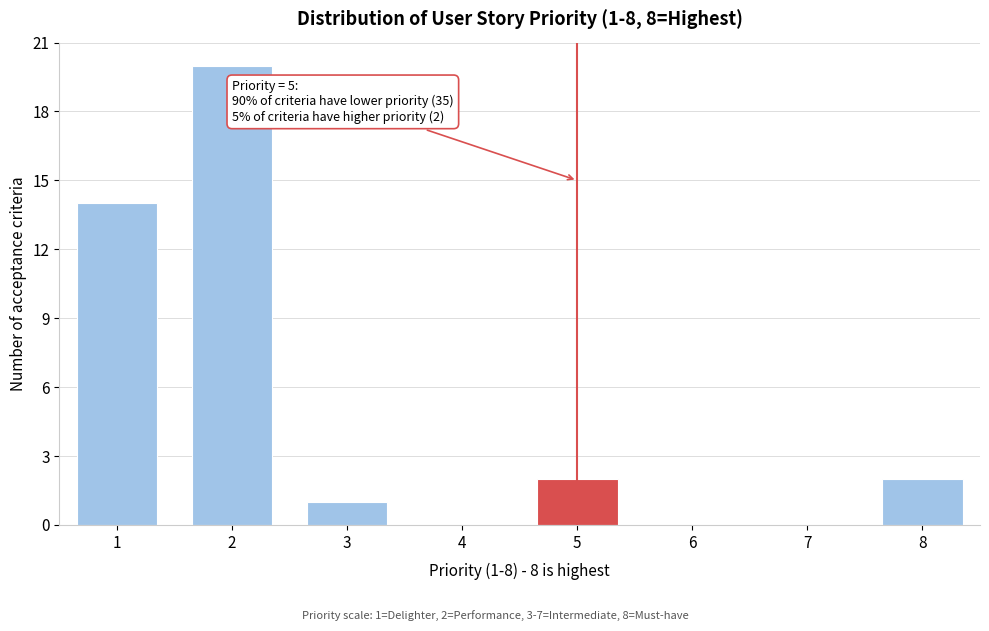

Reading left to right, list all the values displayed in this chart.

1=14	2=20	3=1	4=0	5=2	6=0	7=0	8=2